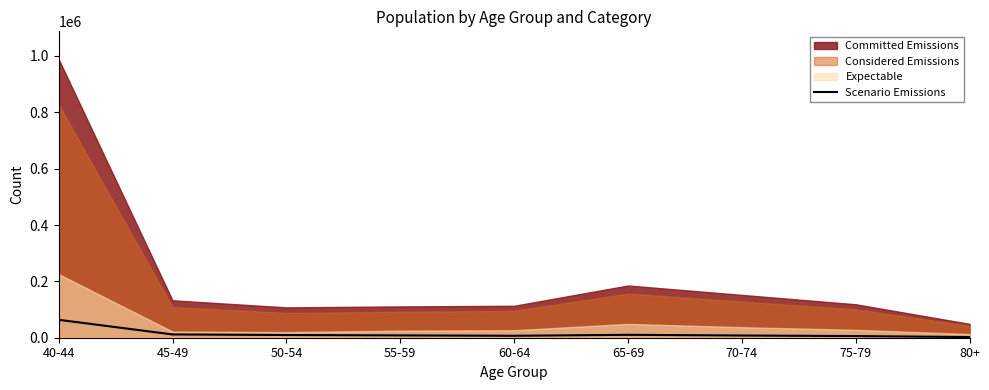

How many values are below 8261?

4